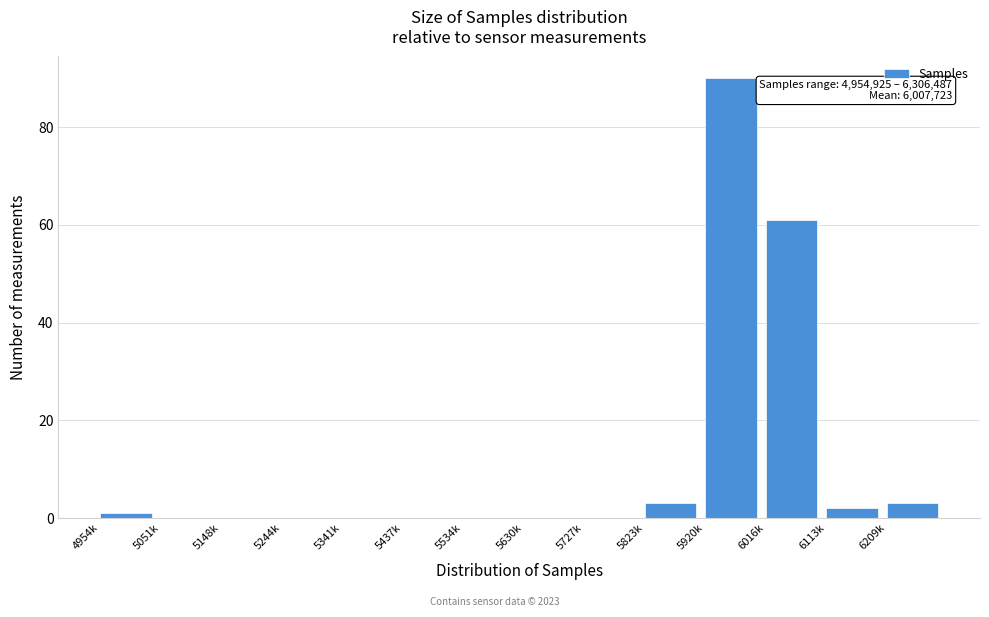

Reading left to right, list all the values displayed in this chart.

4954k=1	5051k=0	5148k=0	5244k=0	5341k=0	5437k=0	5534k=0	5630k=0	5727k=0	5823k=3	5920k=90	6016k=61	6113k=2	6209k=3